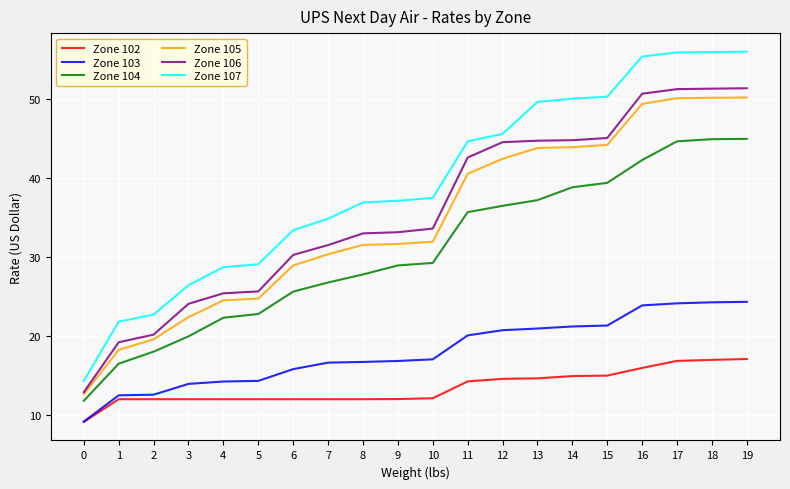

Is it true that Zone 103 equals 21.2 at 14?

True